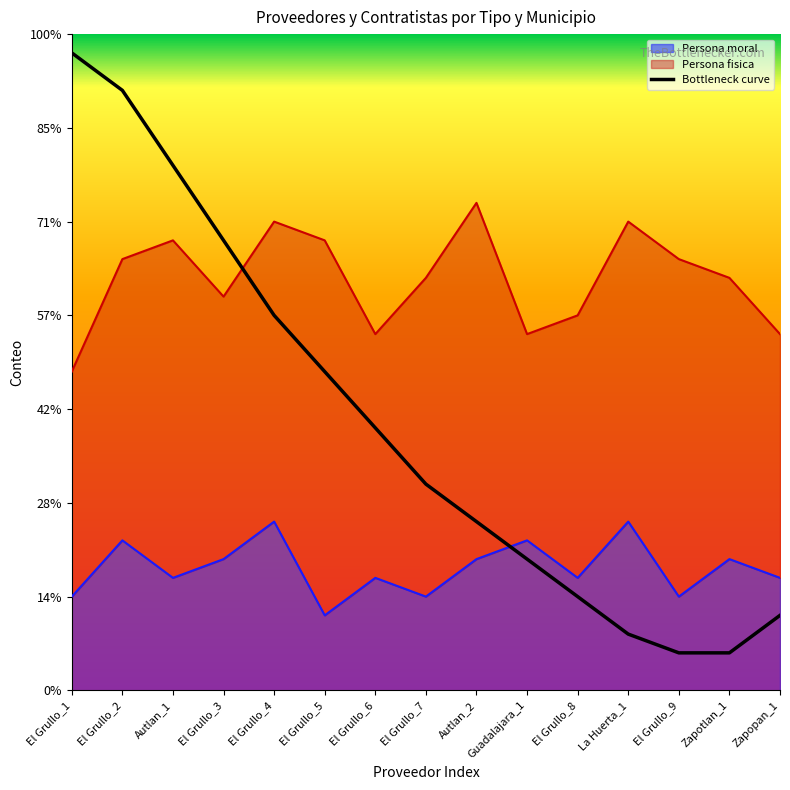

At which label is the value closest to 18?

El Grullo_5